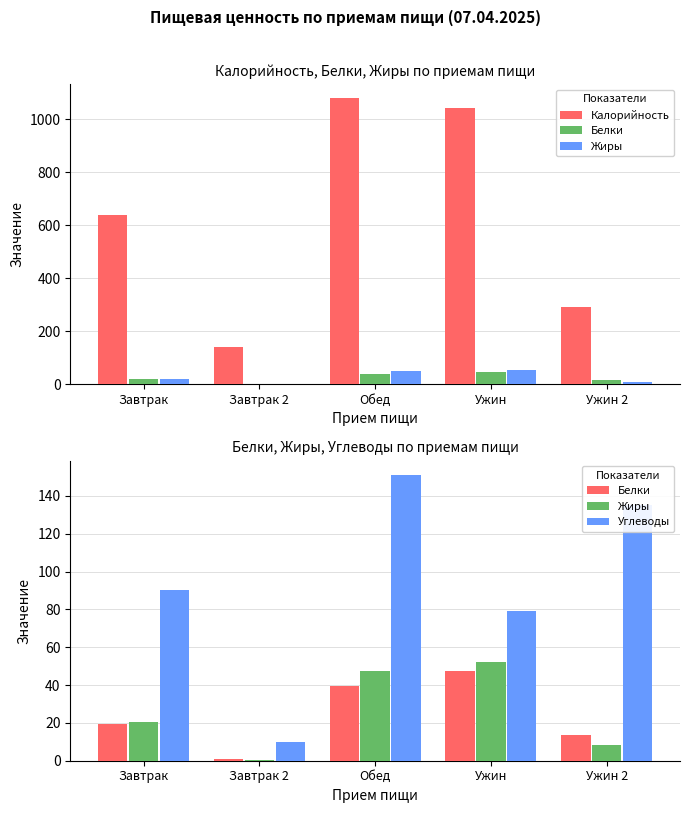

List the labels in order of Калорийность value, largest first.

Обед, Ужин, Завтрак, Ужин 2, Завтрак 2